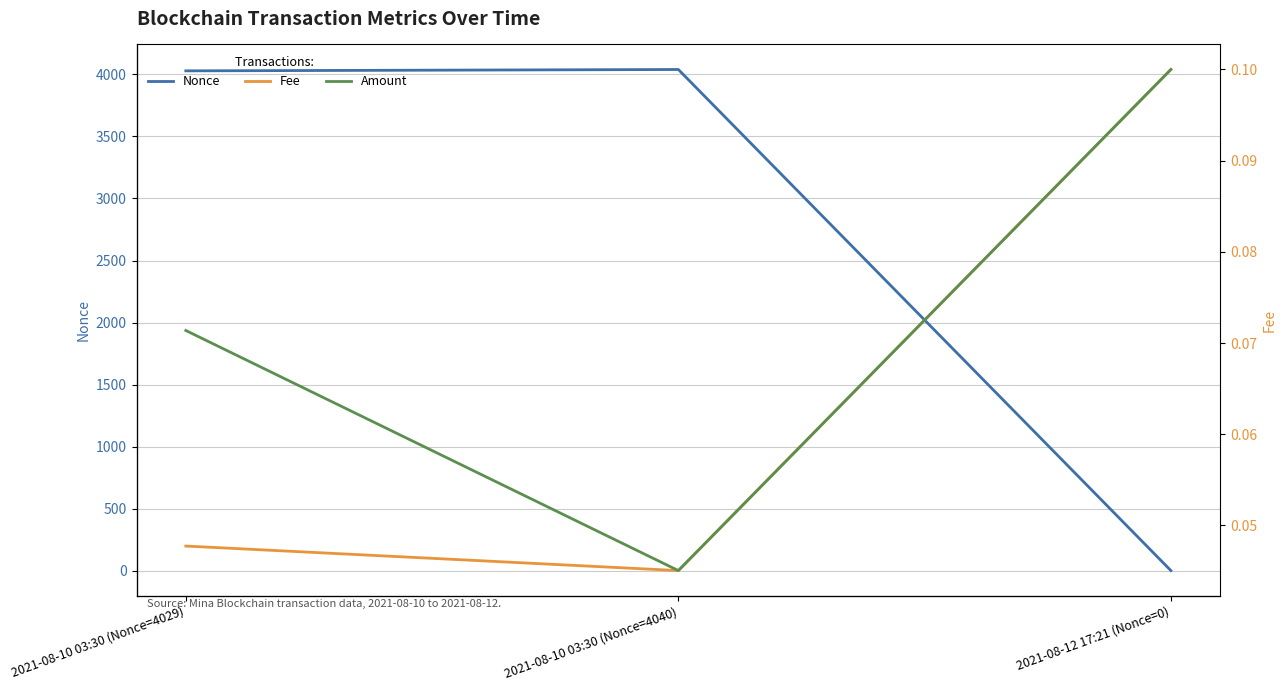

What is the difference between the highest and lowest values at 2021-08-10 03:30 (Nonce=4040)?

4040.0